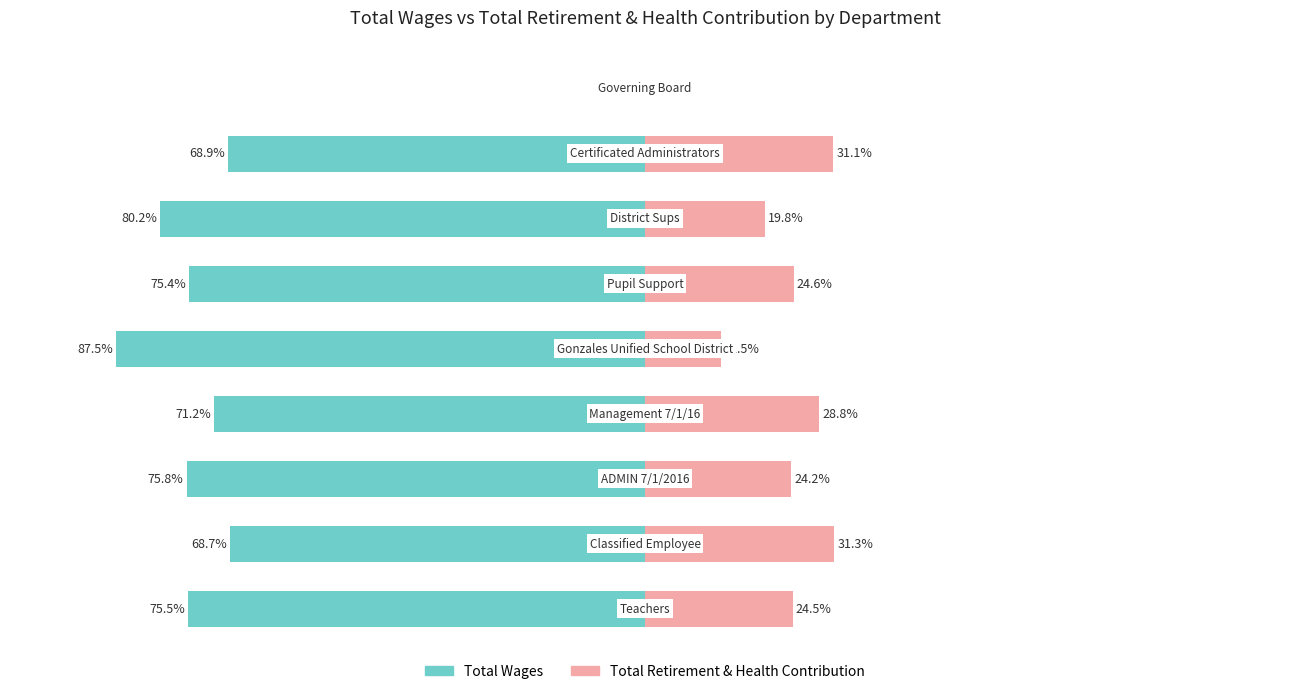

How many values in the Total Retirement & Health Contribution series exceed 24?

6